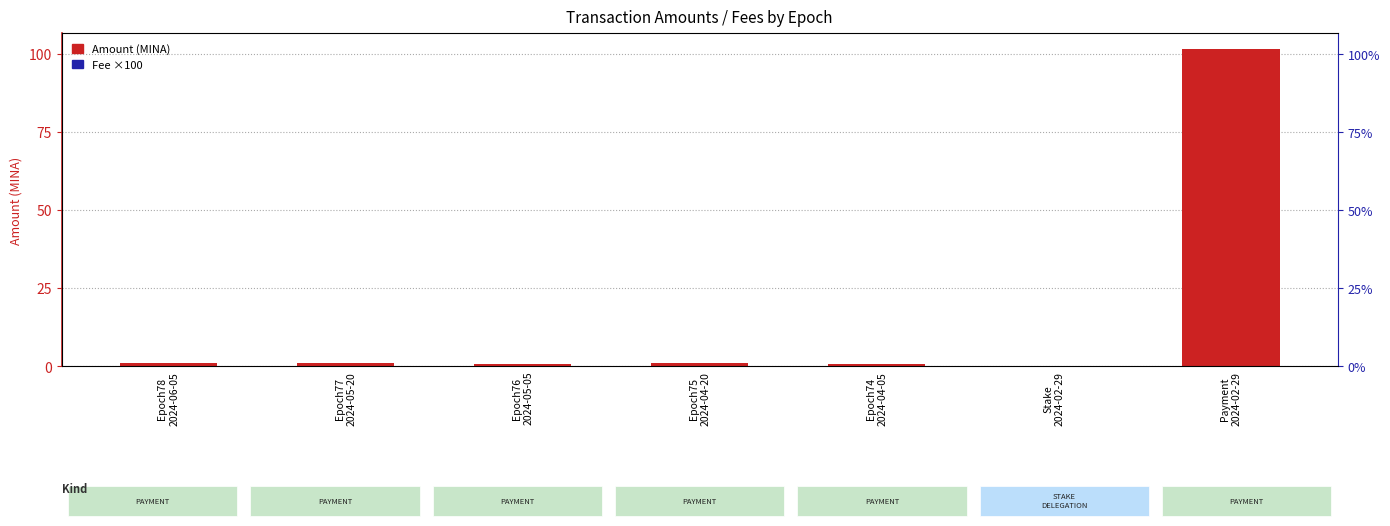

Which category has the highest value in the Fee (×100) series?

Epoch78
2024-06-05